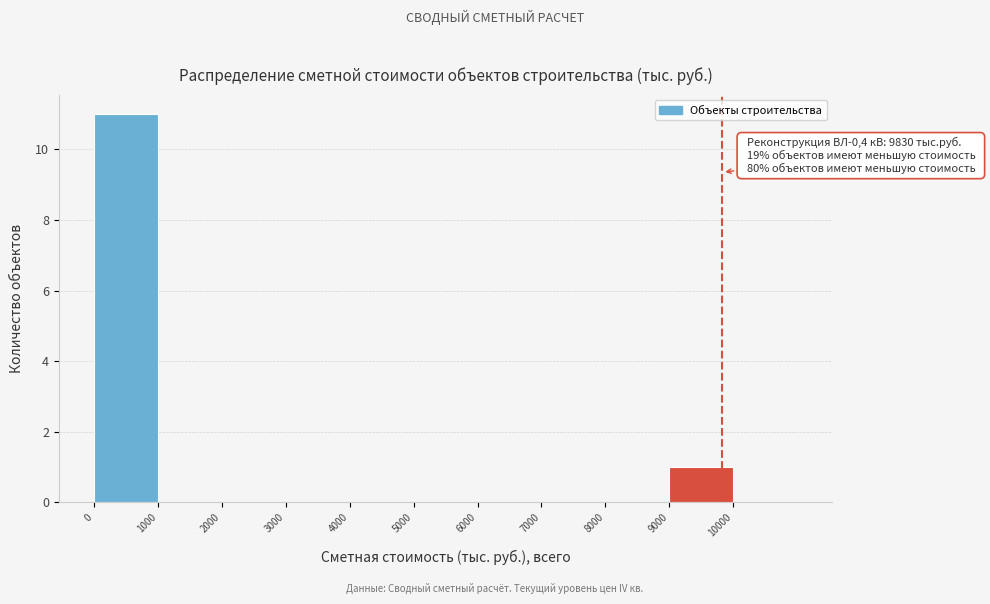

Over which range of the x-axis is the bar tallest?

0 to 1000